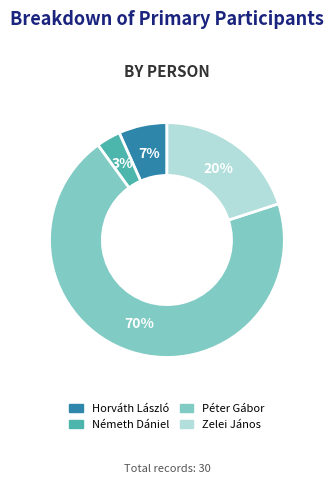

To the nearest percent, what portion does Zelei János represent?

20%